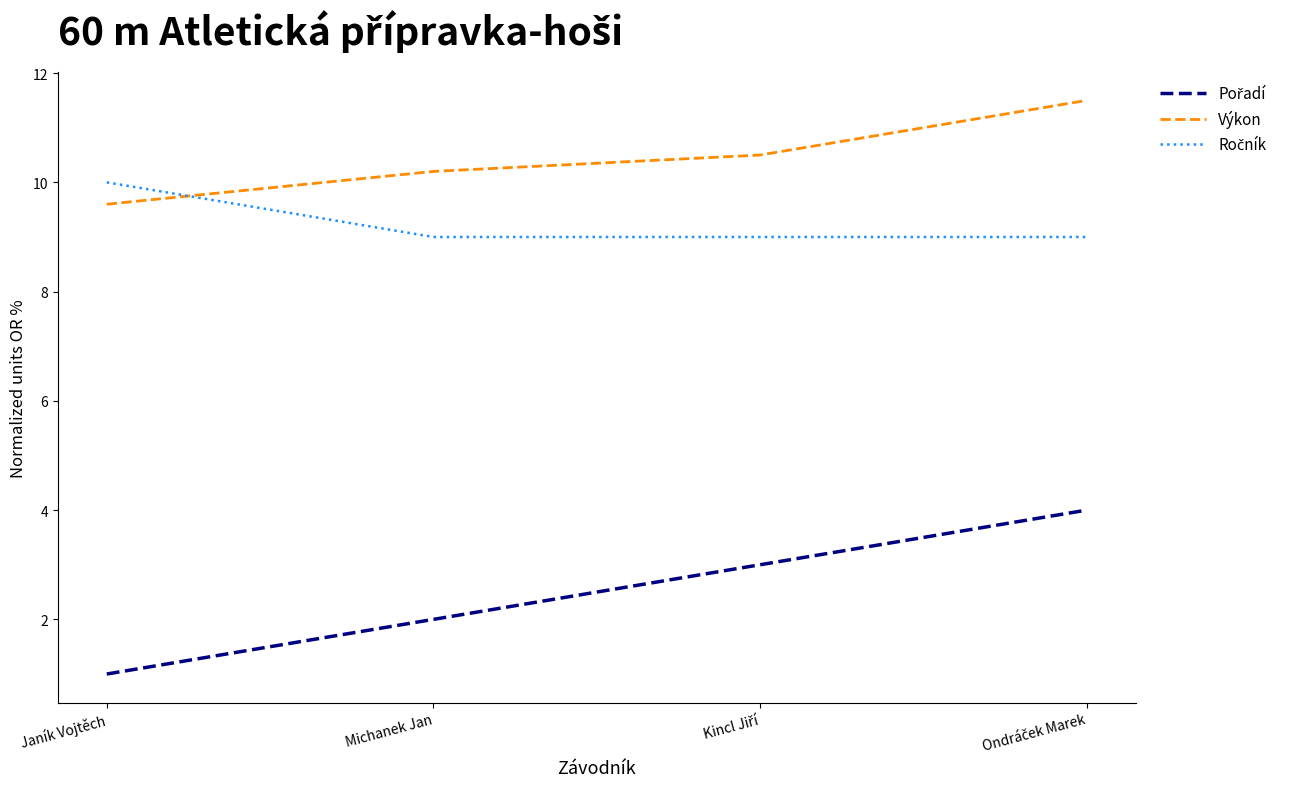

What position from the right is Michanek Jan?

3